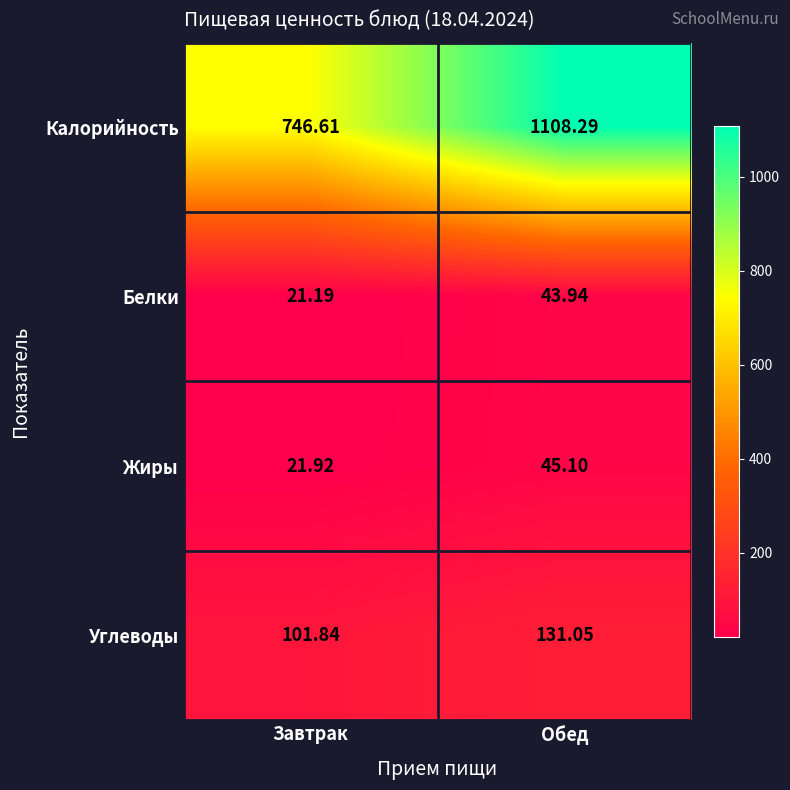

At which category does the chart reach its peak across all series?

Обед